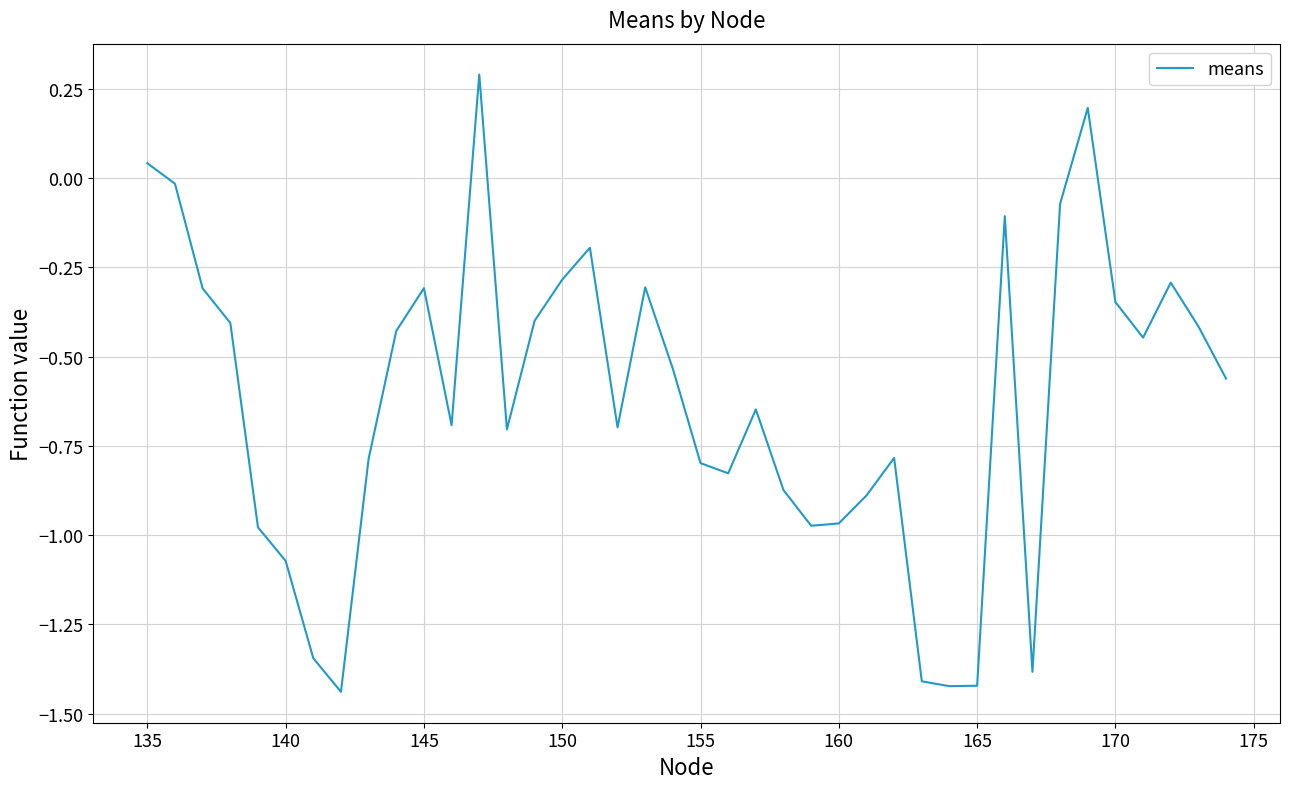

How many positive values are there?

3